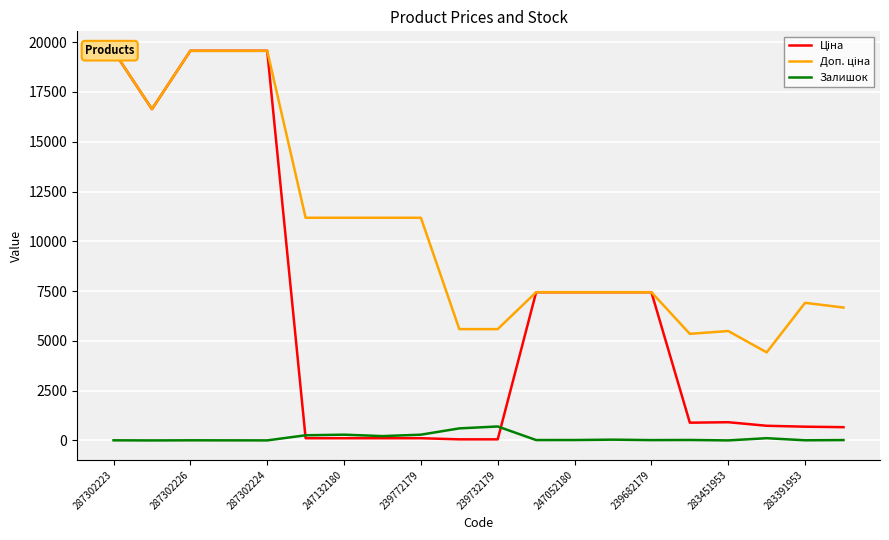

In Доп. ціна, how many points are lower than both neighbors (excluding endpoints)?

3